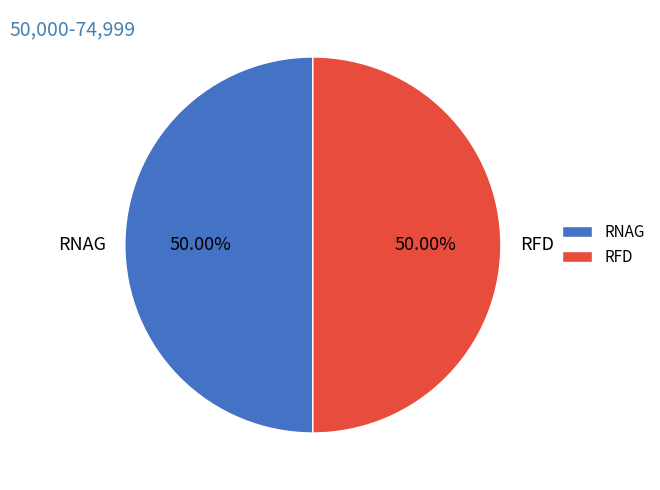

Is the sum of RNAG and RFD greater than half?

Yes